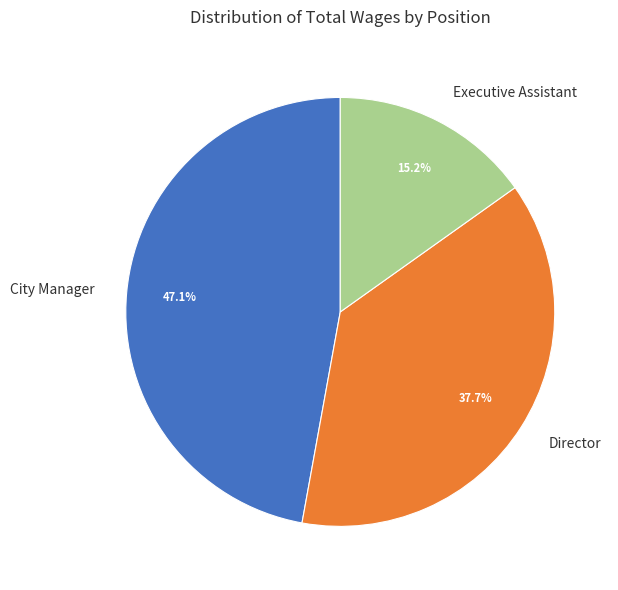

How many slices are in this pie chart?

3